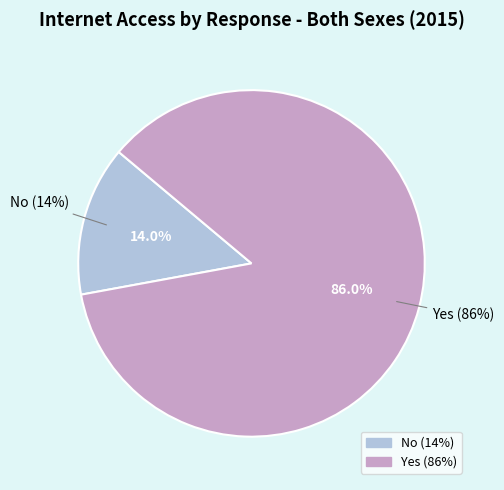

True or false: Yes accounts for 86% of the total.

True